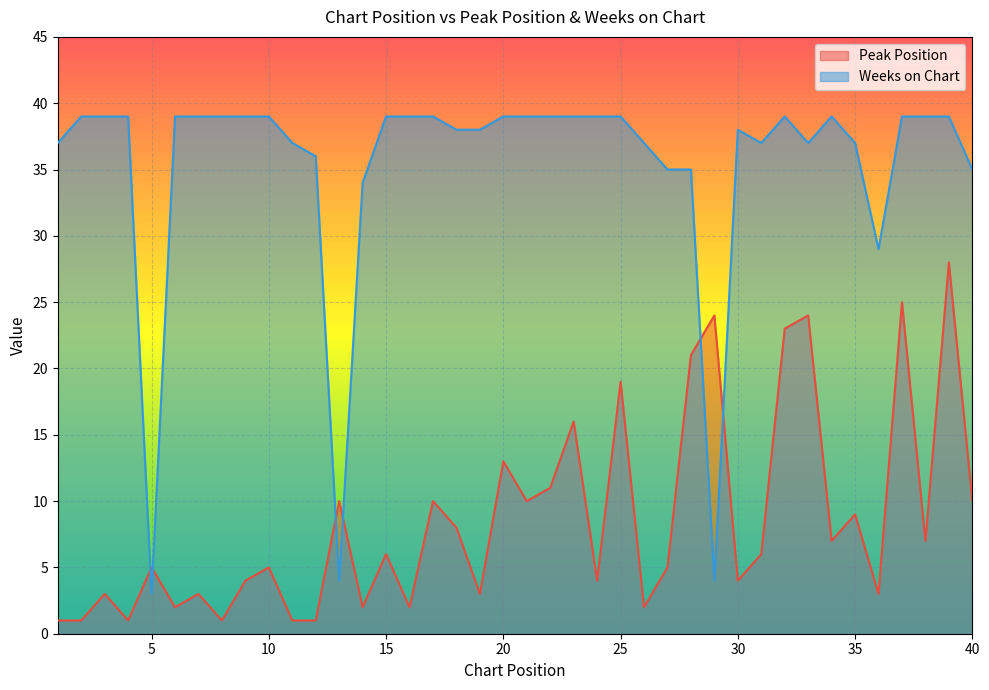

Which series ends up on top after the final intersection of Peak Position and Weeks on Chart?

Weeks on Chart